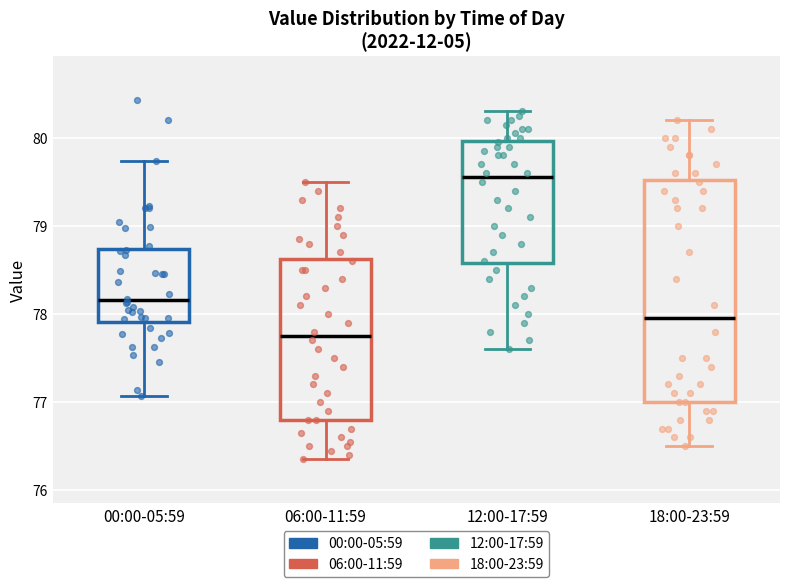

Which box's median line is the lowest?

06:00-11:59